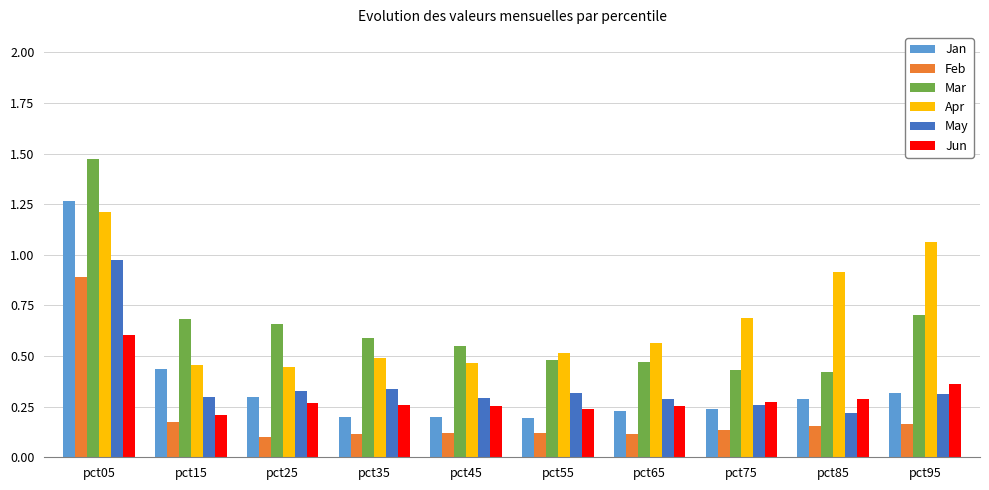

Which series changed the most between pct55 and pct95?

Apr